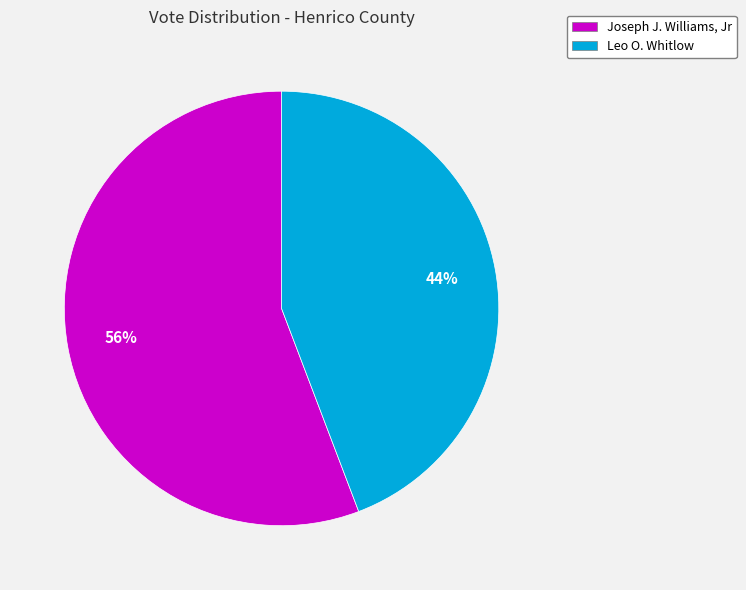

What is the ratio of the value at Joseph J. Williams, Jr to the value at Leo O. Whitlow?

1.3